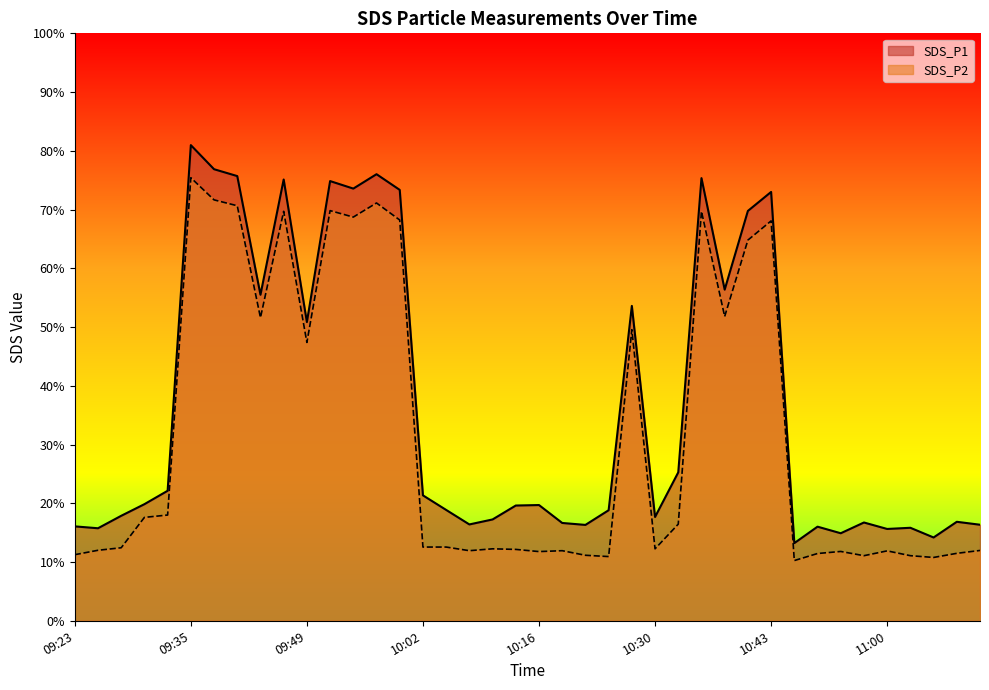

What is the sum of all SDS_P2 values?

1277.2